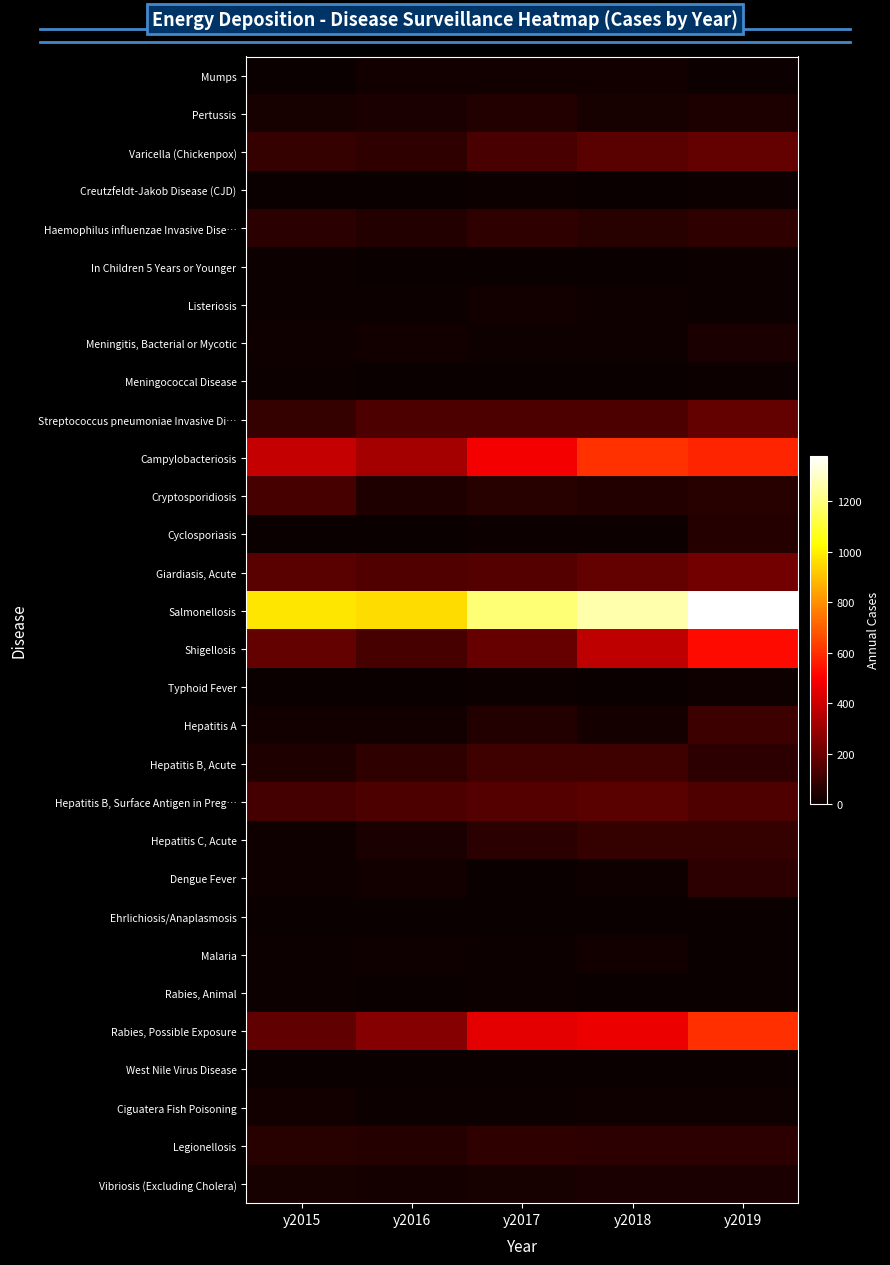

What is the spread (max minus min) of values at y2016?

959